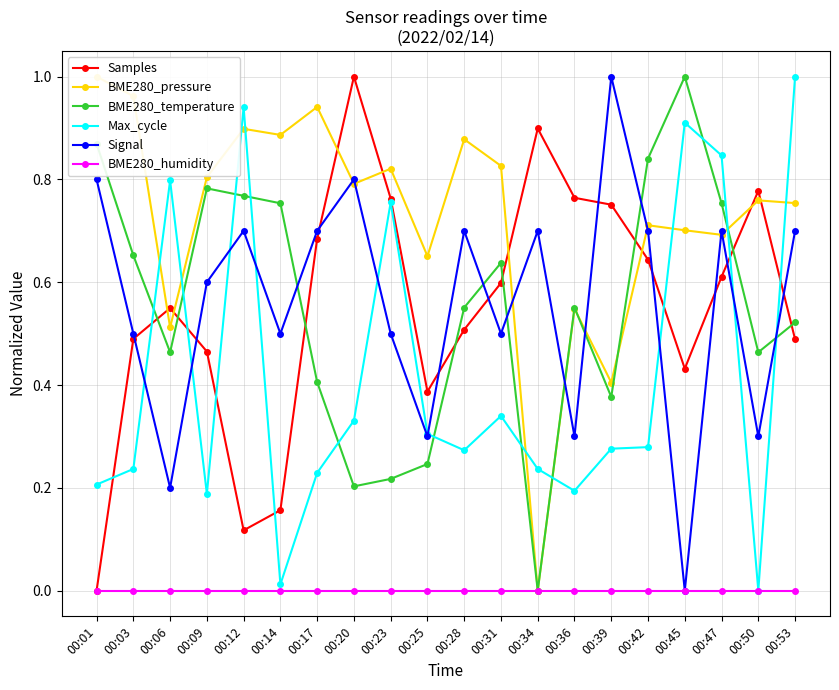

Is it true that BME280_pressure equals 0.8 at 00:09?

True